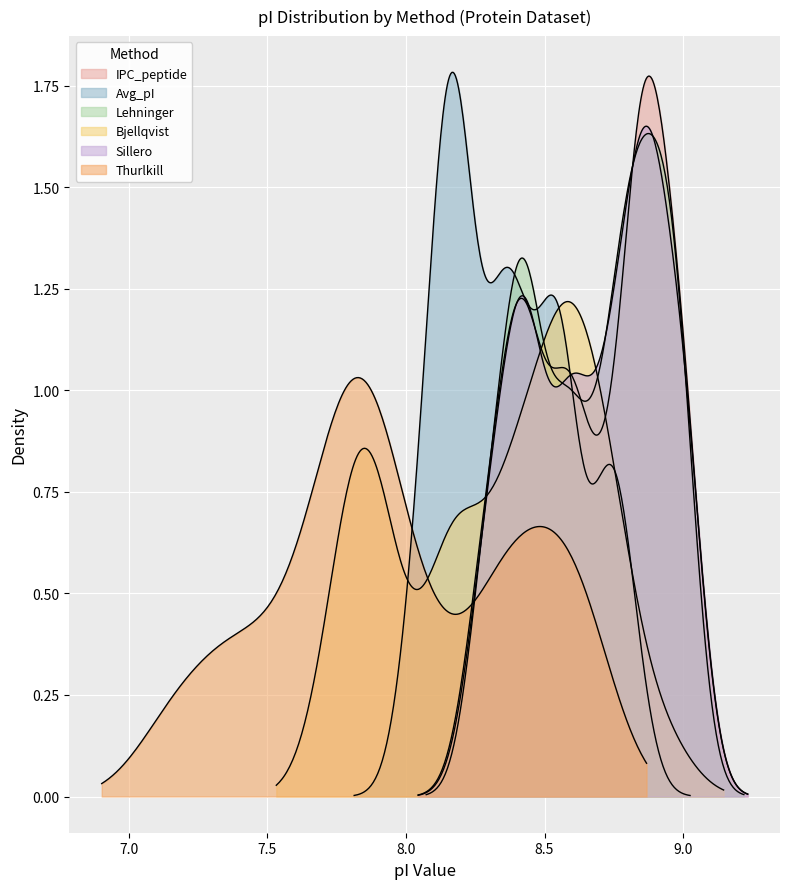

True or false: IPC_peptide has more than 1 interior local peaks.

True